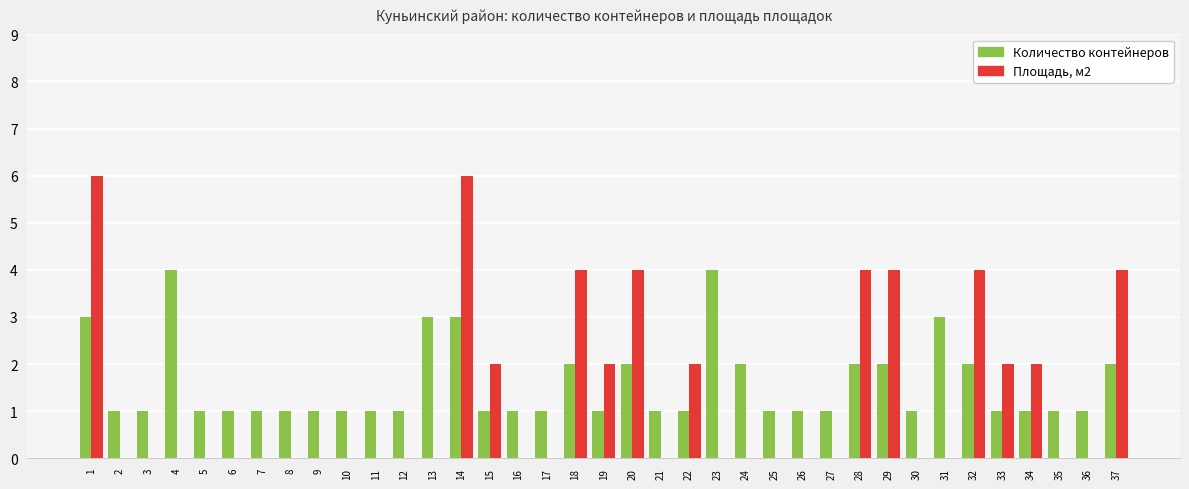

How many data points does each series have?

37